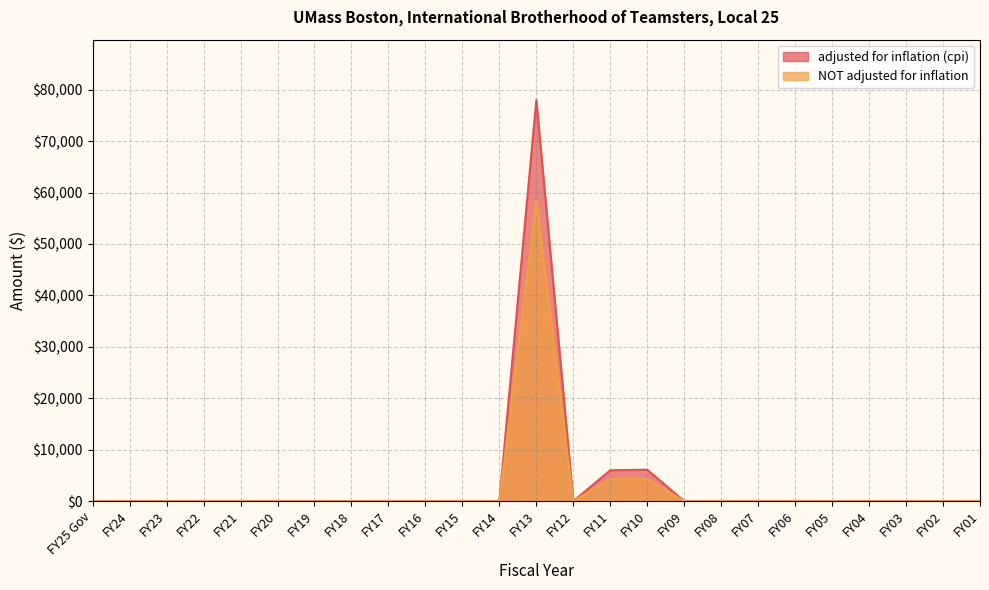

Which series has the largest total across all categories?

adjusted for inflation (cpi)